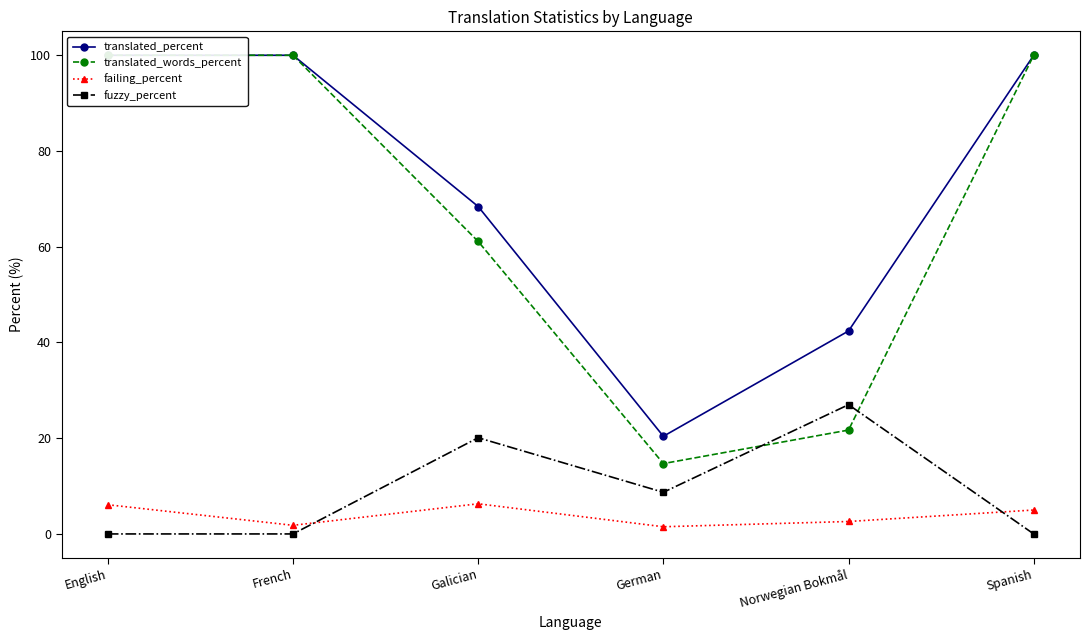

True or false: translated_percent has more than 2 points higher than both neighbors.

False